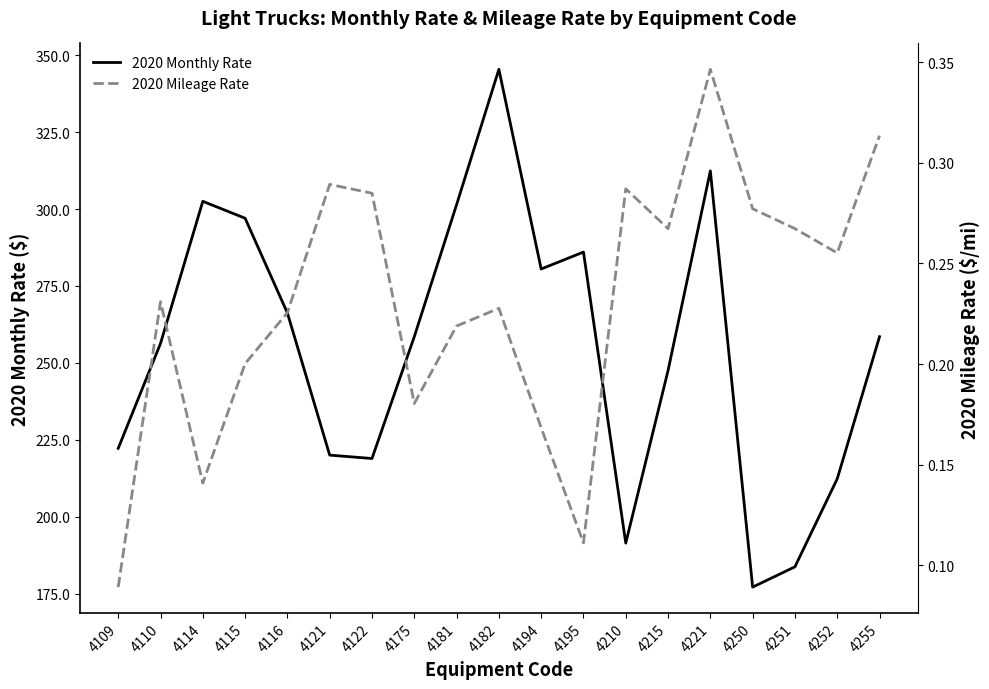

Rank the categories by 2020 Mileage Rate value from highest to lowest.

4221, 4255, 4121, 4210, 4122, 4250, 4215, 4251, 4252, 4110, 4182, 4116, 4181, 4115, 4175, 4194, 4114, 4195, 4109